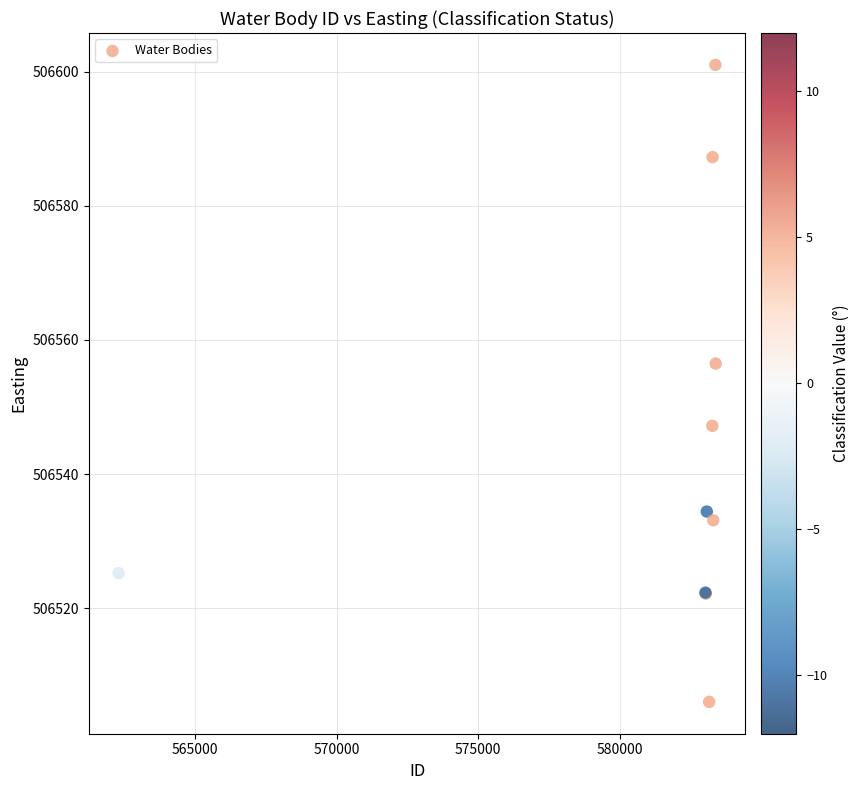

What Y value in the scatter plot is closest to 506553?

506556.5